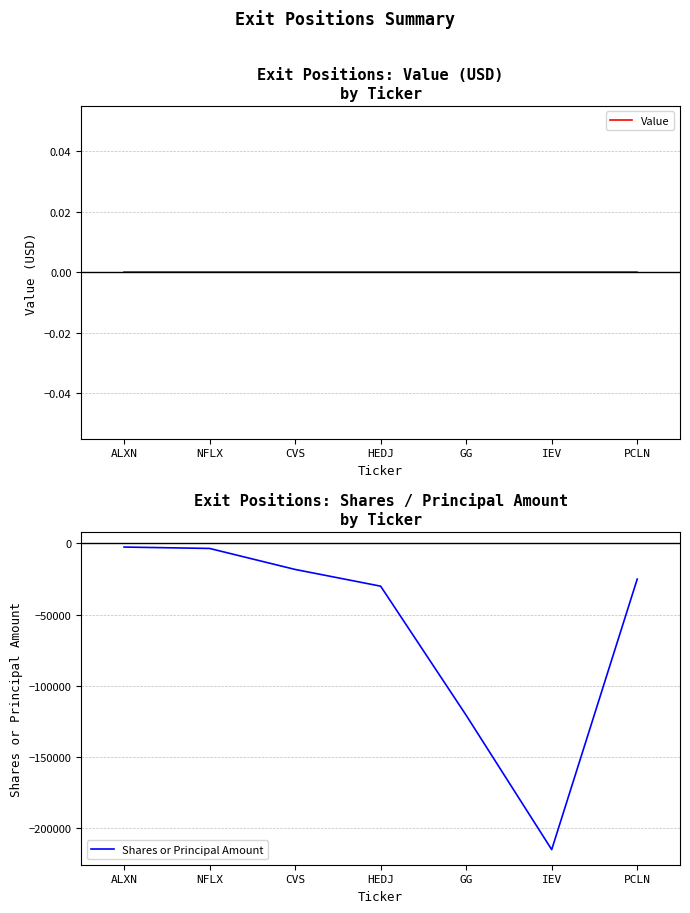

True or false: Shares or Principal Amount has more than 1 interior local peaks.

False